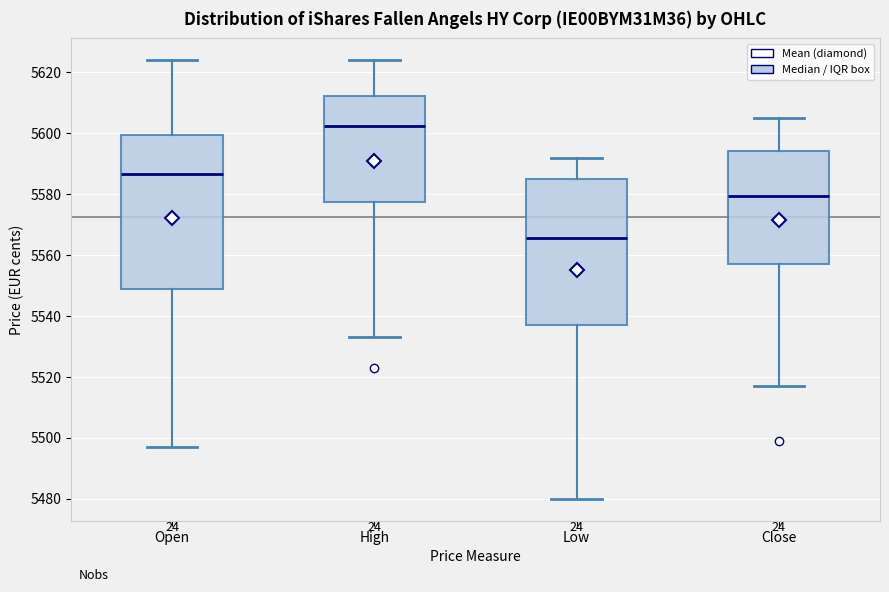

Which box has the lowest median line?

Low